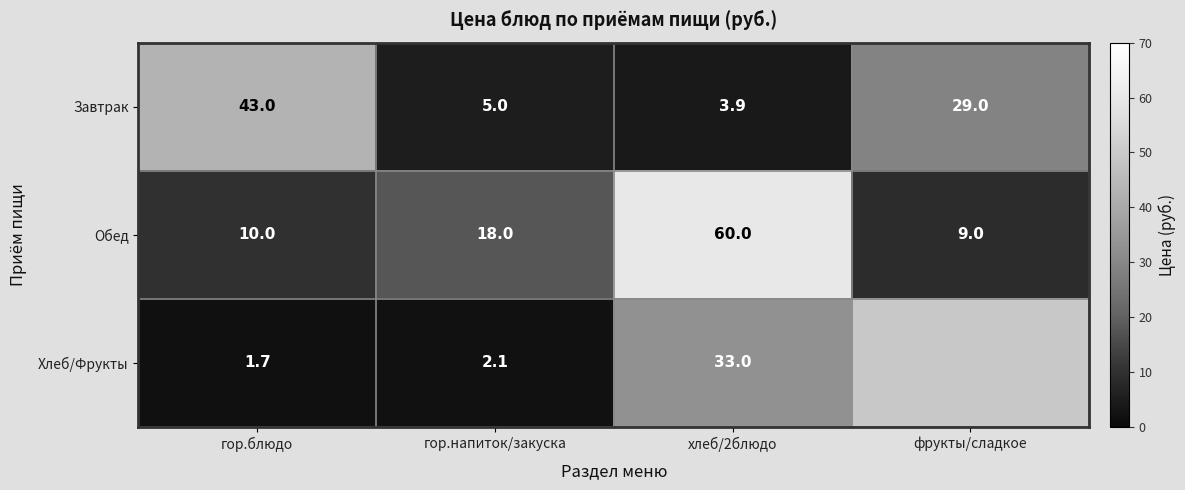

What value does the Обед series have at хлеб/2блюдо?

60.0